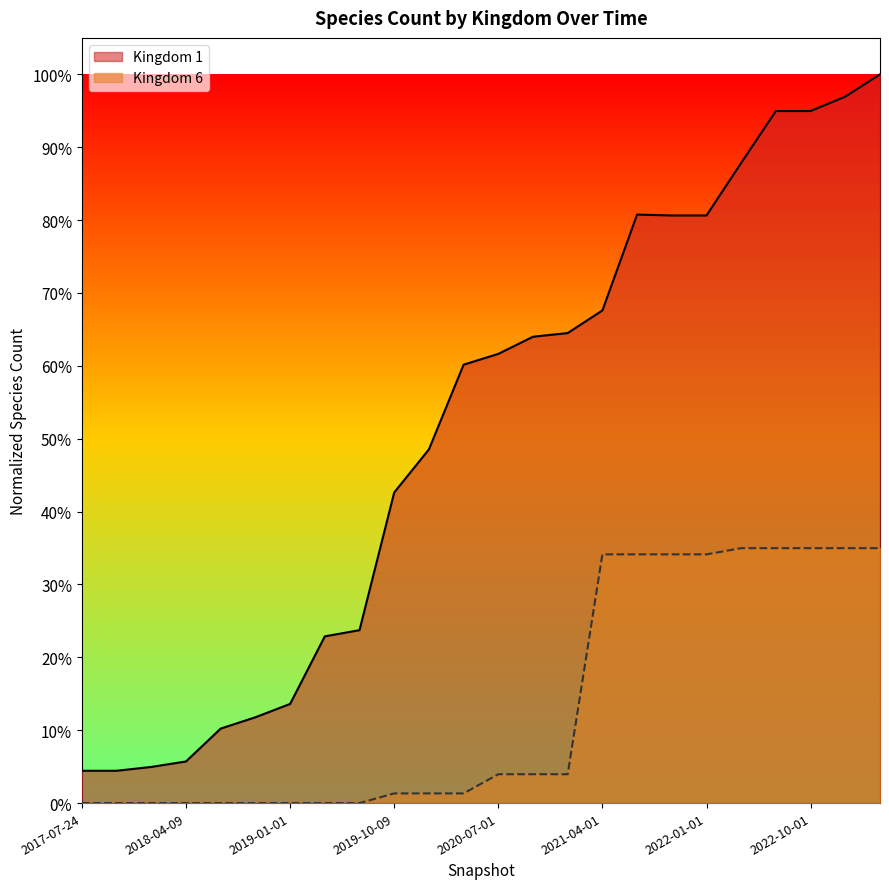

At 2021-10-01, list the series in order from largest to smallest.

Kingdom 1, Kingdom 6